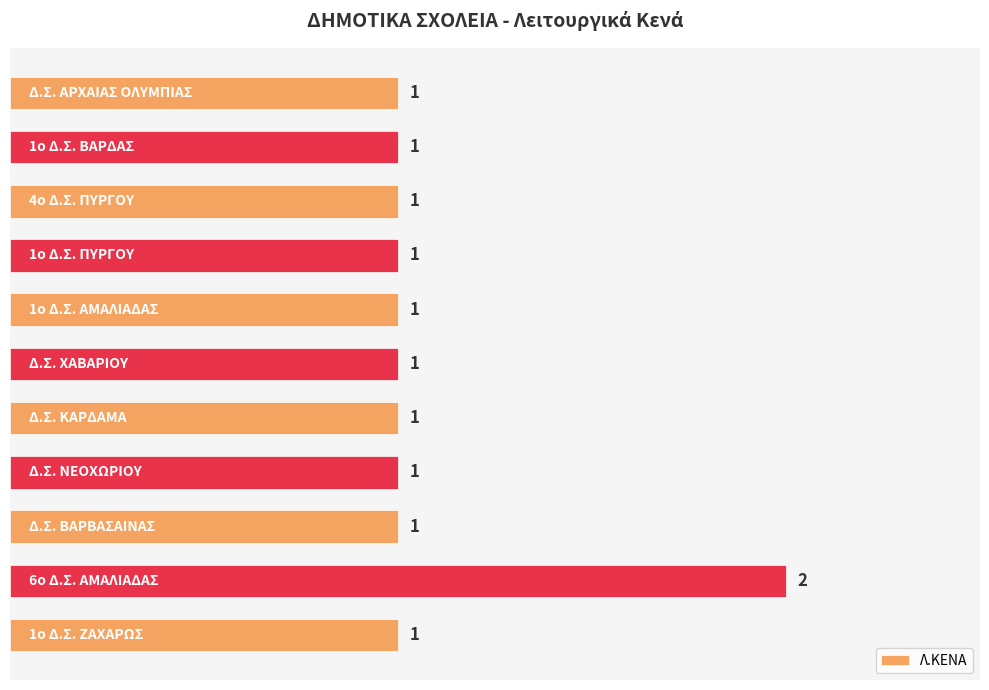

Count the number of data series in this chart.

1